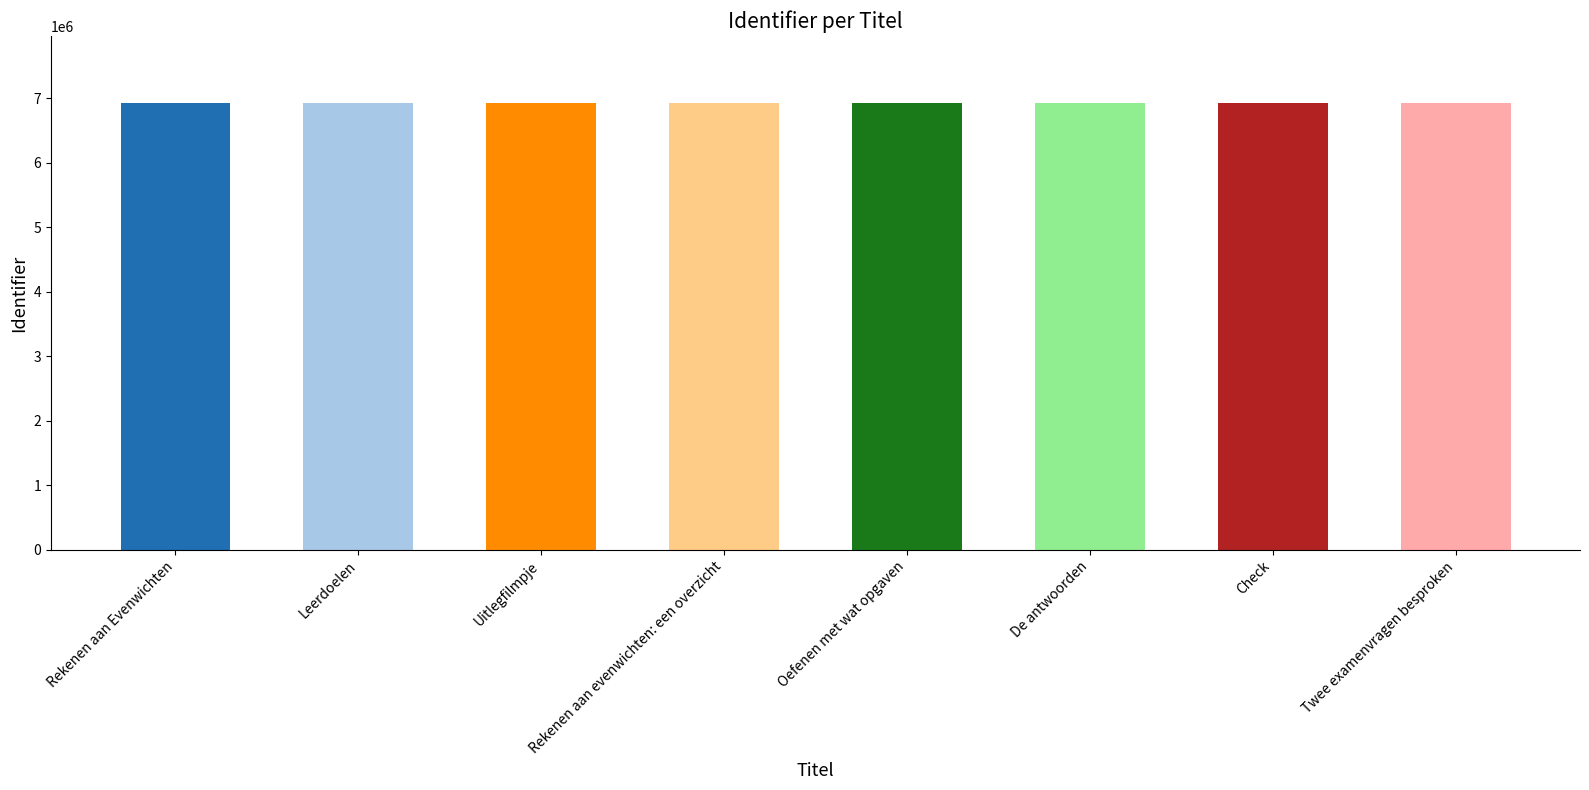

What is the value of the 1st bar from the left?

6920388